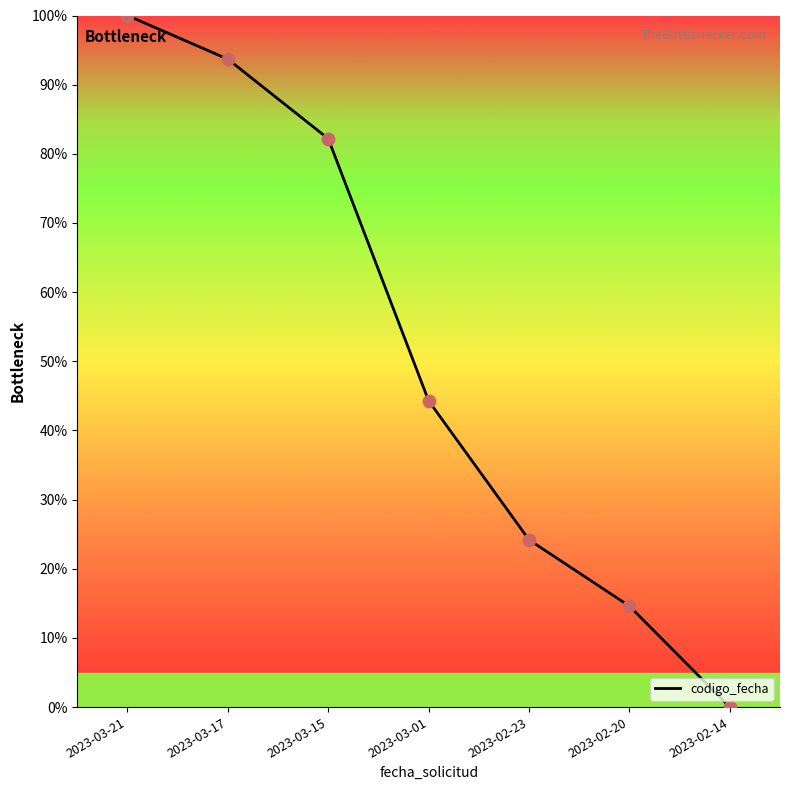

Which has a higher value, 2023-03-01 or 2023-03-17?

2023-03-17